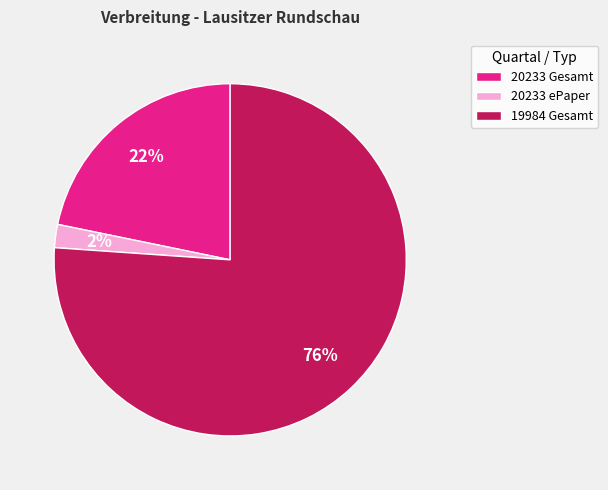

To the nearest percent, what is the average slice percentage?

33%